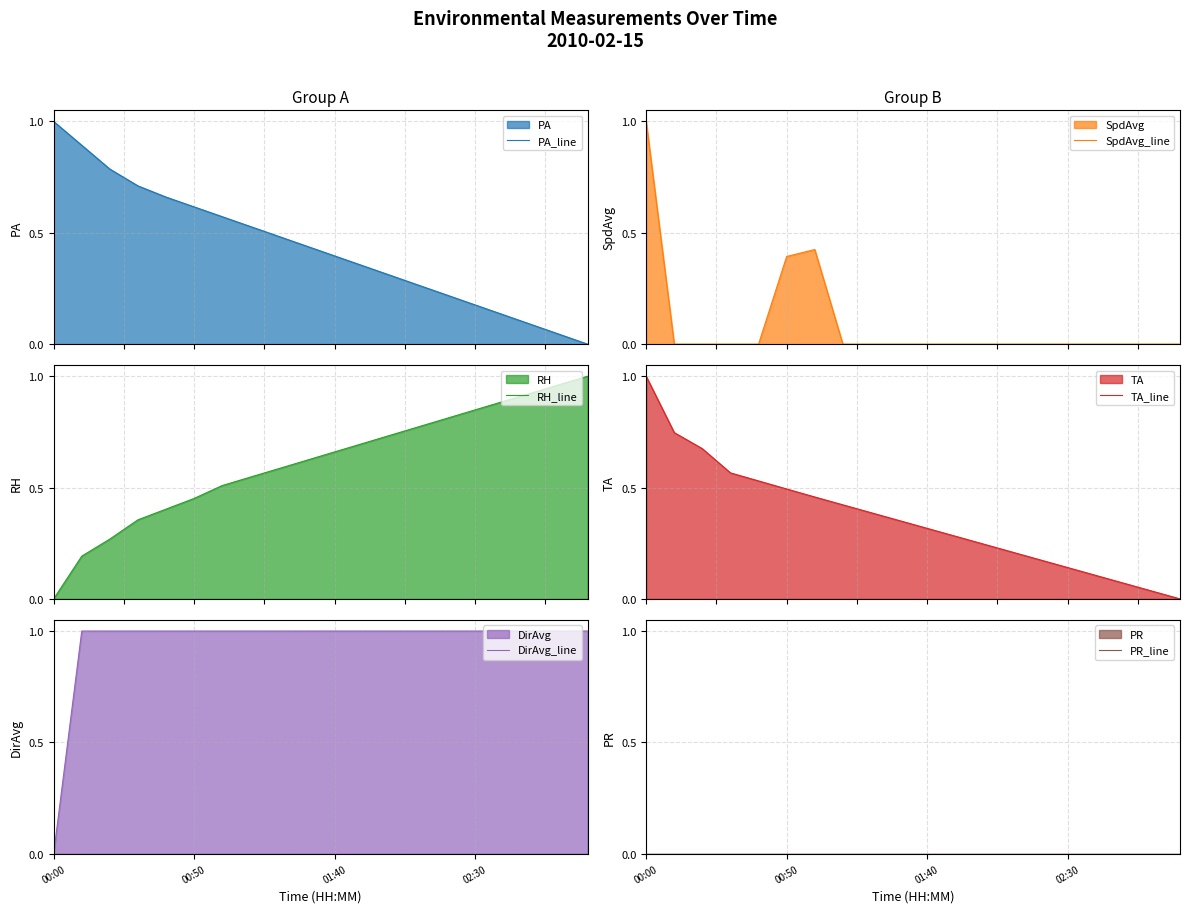

After their last crossing, which series has the higher values: PA_line or RH_line?

RH_line